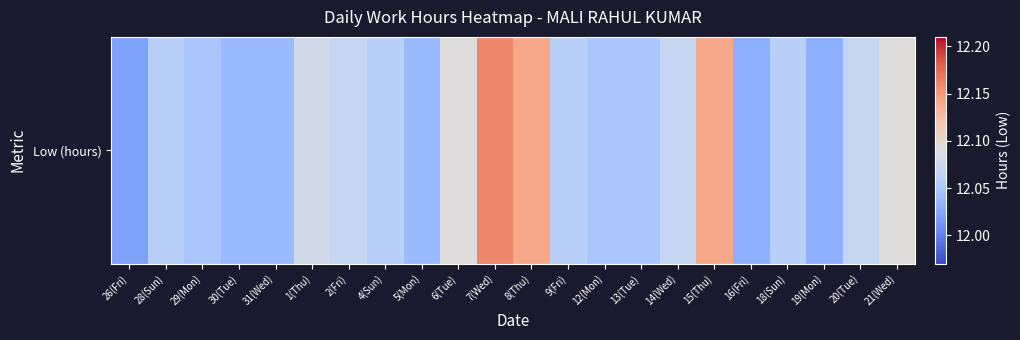

Read the value at 20(Tue).

12.1